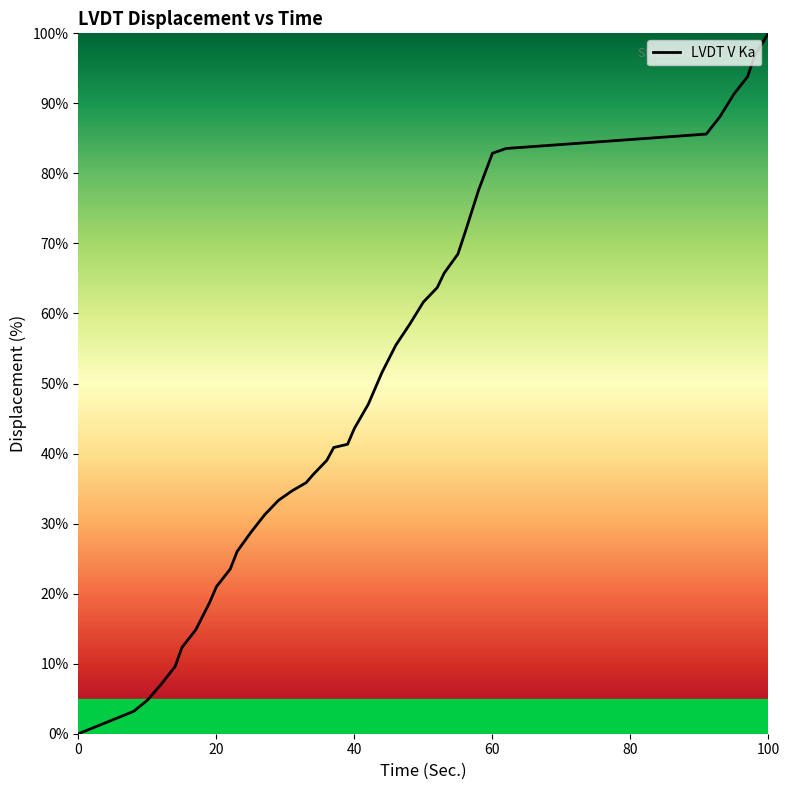

What is the difference between the maximum and minimum values?

100.0